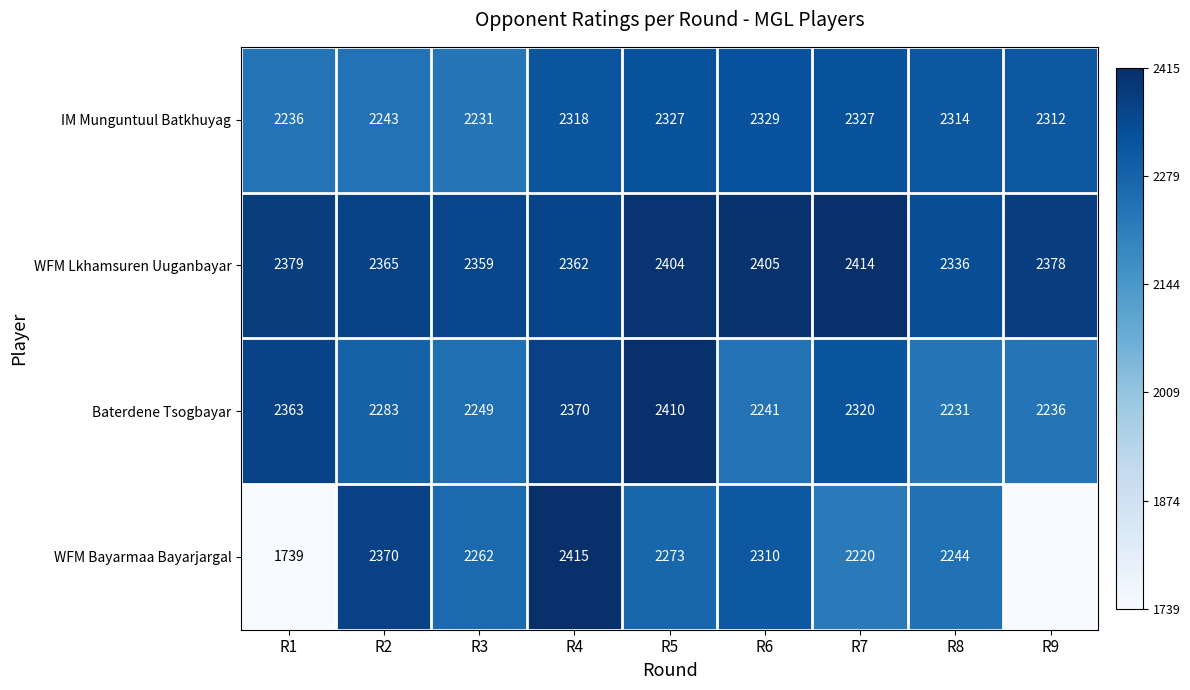

True or false: IM Munguntuul Batkhuyag has a value of 1.5 at R5.

False